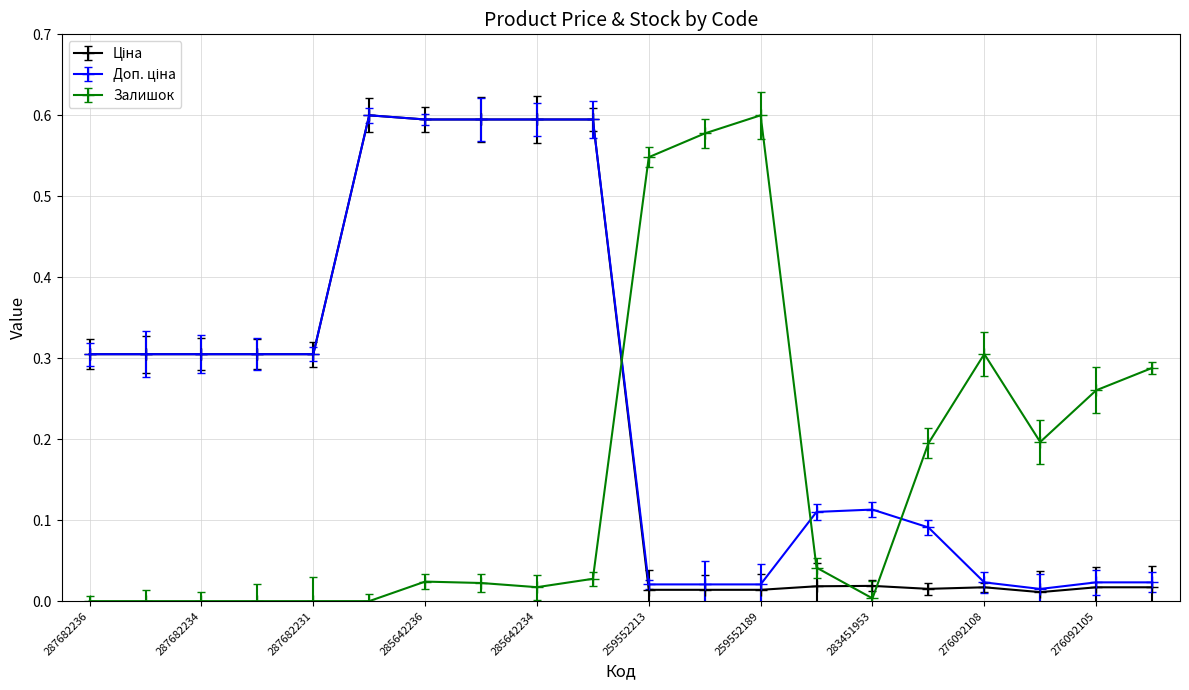

How many interior local peaks does the Ціна series have?

3